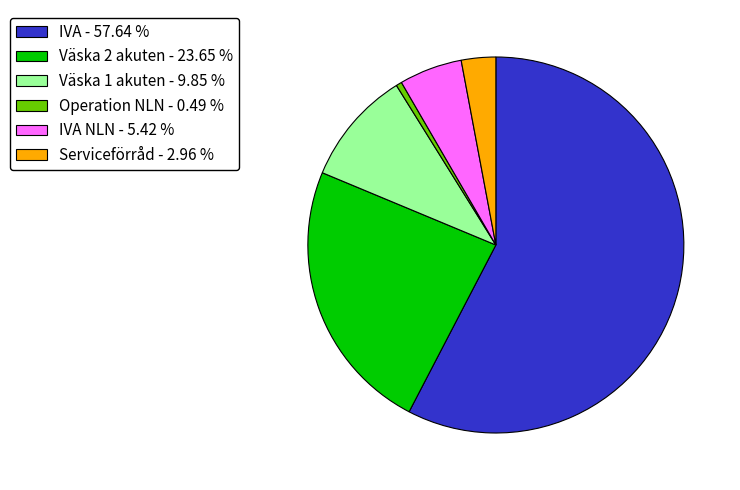

Is there a majority slice in this chart?

Yes